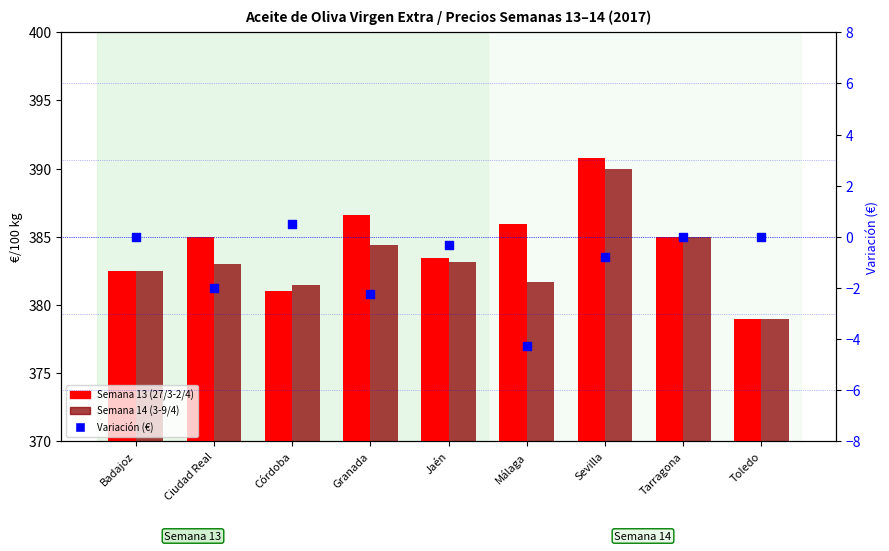

Which series contains the lowest Y value?

Variación (€)